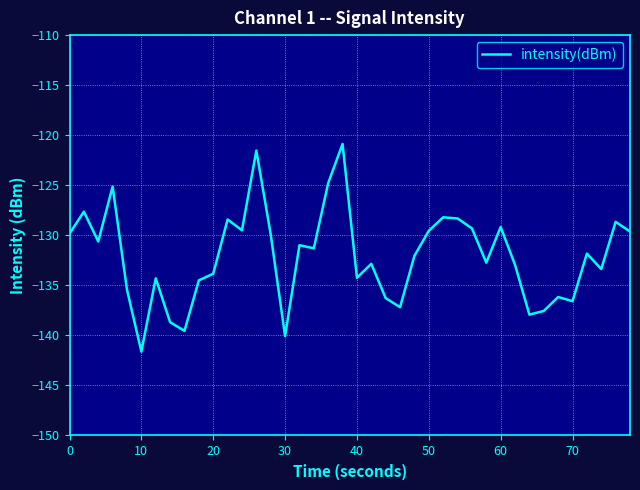

What is the difference between the maximum and minimum values?

20.7